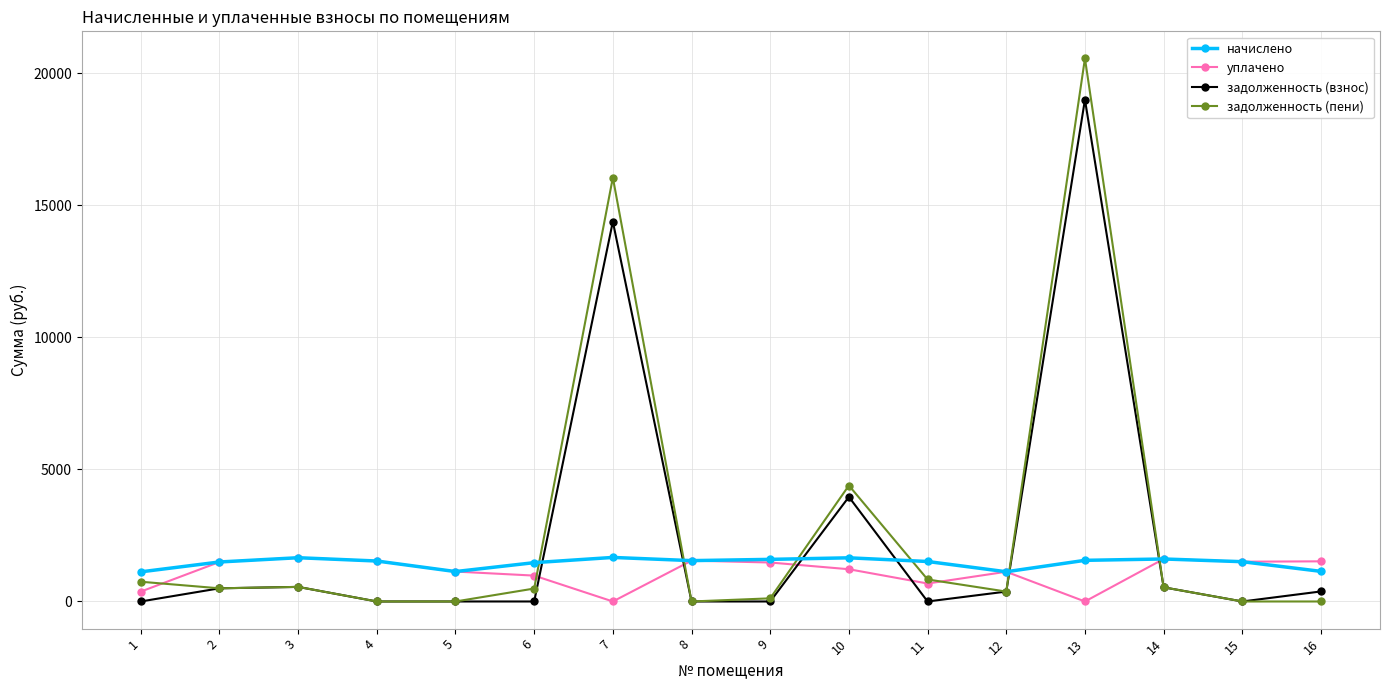

Which category has the highest value across all series?

13